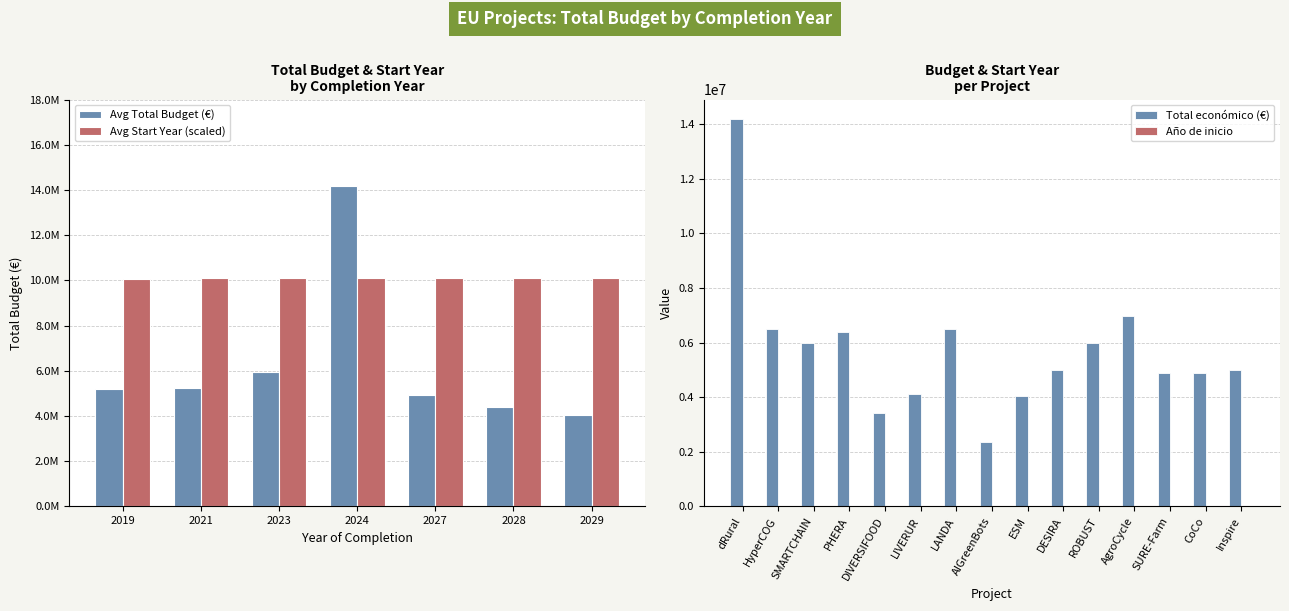

True or false: Total económico (€) has a value of 14186402 at dRural.

True